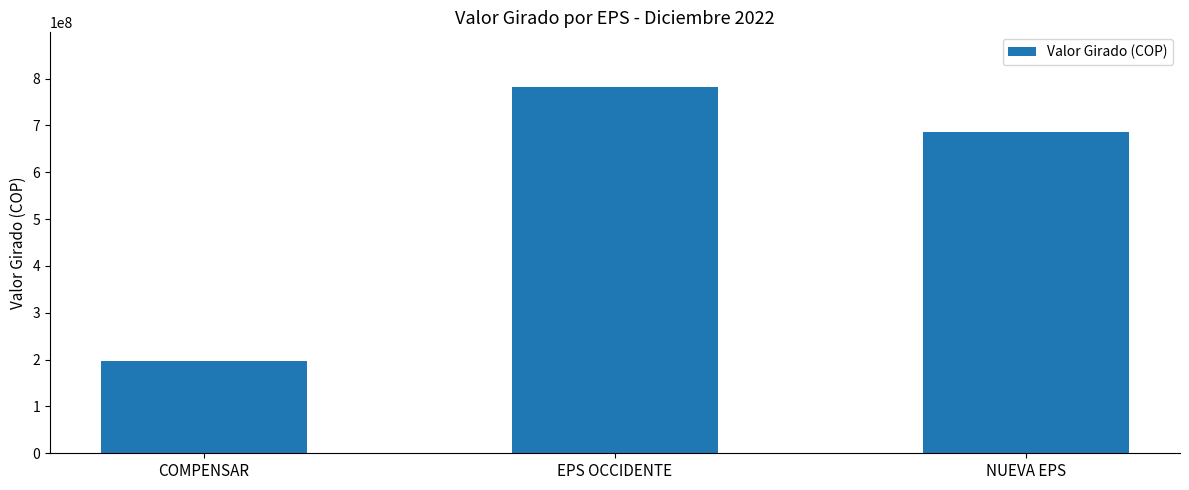

What is the label of the 3rd bar from the right?

COMPENSAR